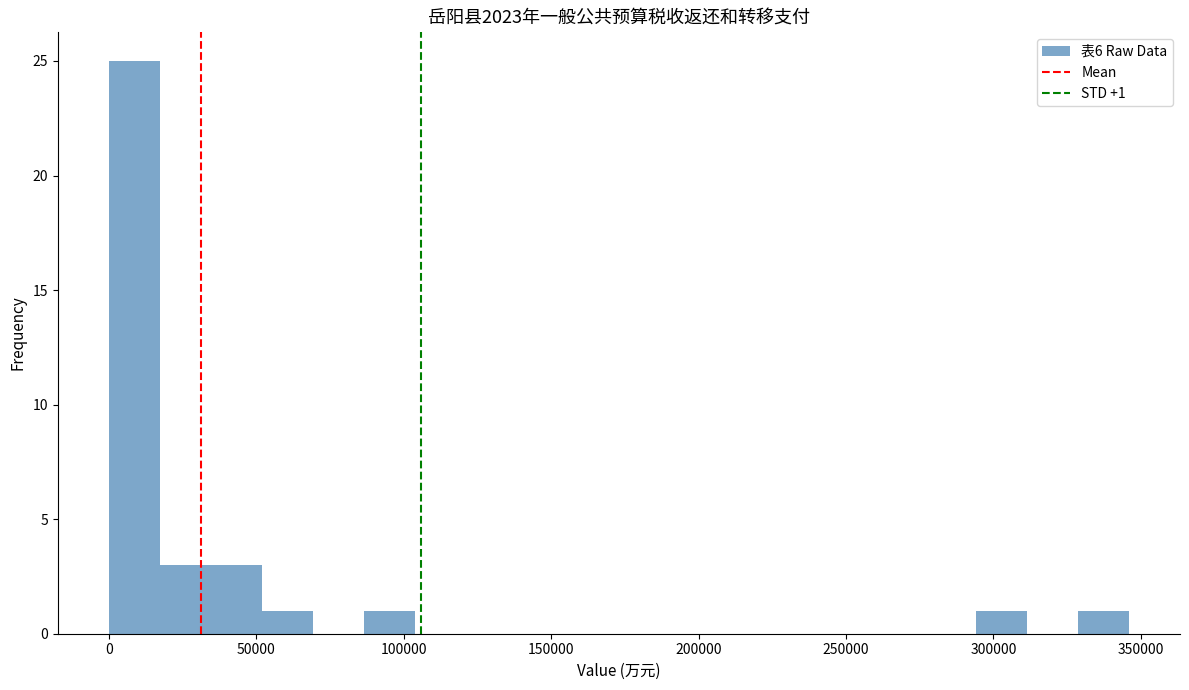

Read against the x-axis, roughly where is the centre of the tallest bar?

10000